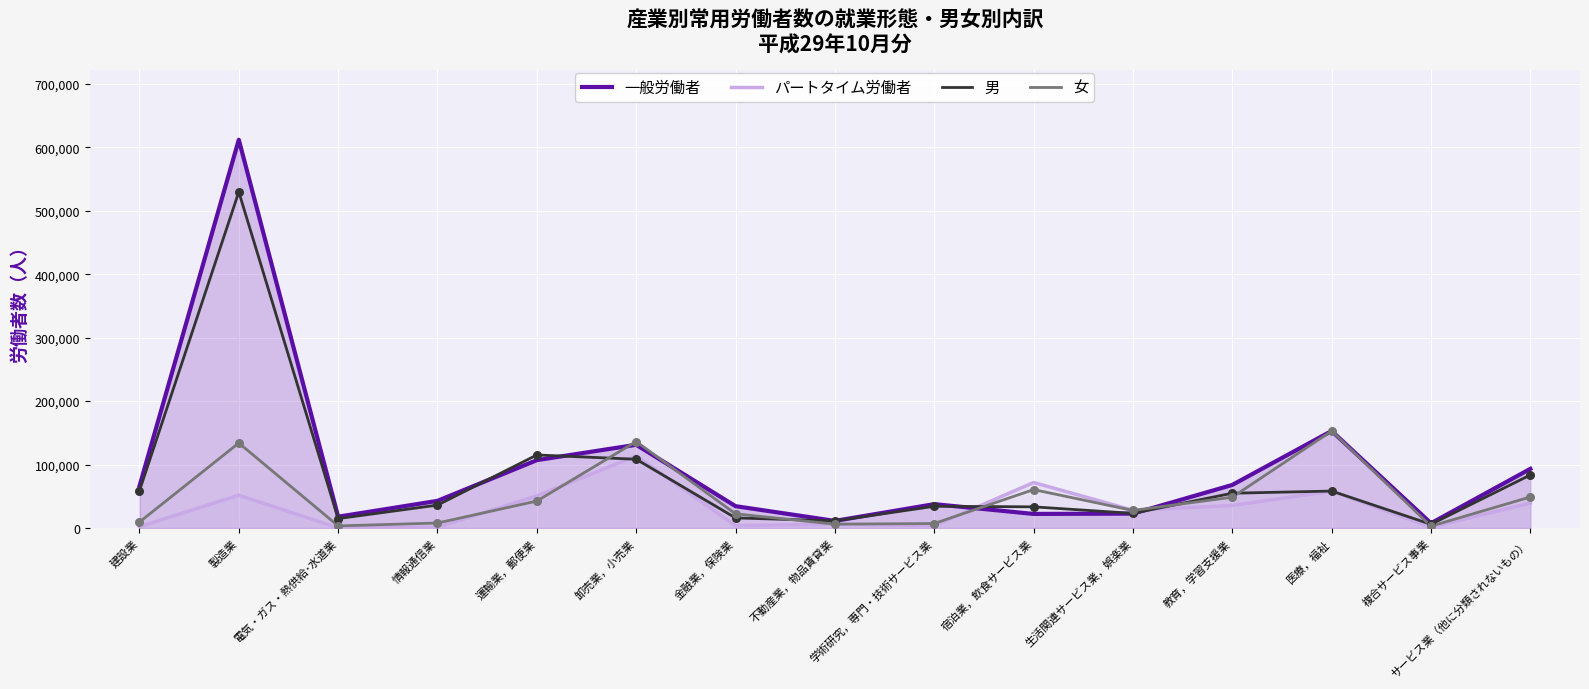

What are all the series names shown in the legend?

一般労働者, パートタイム労働者, 男, 女